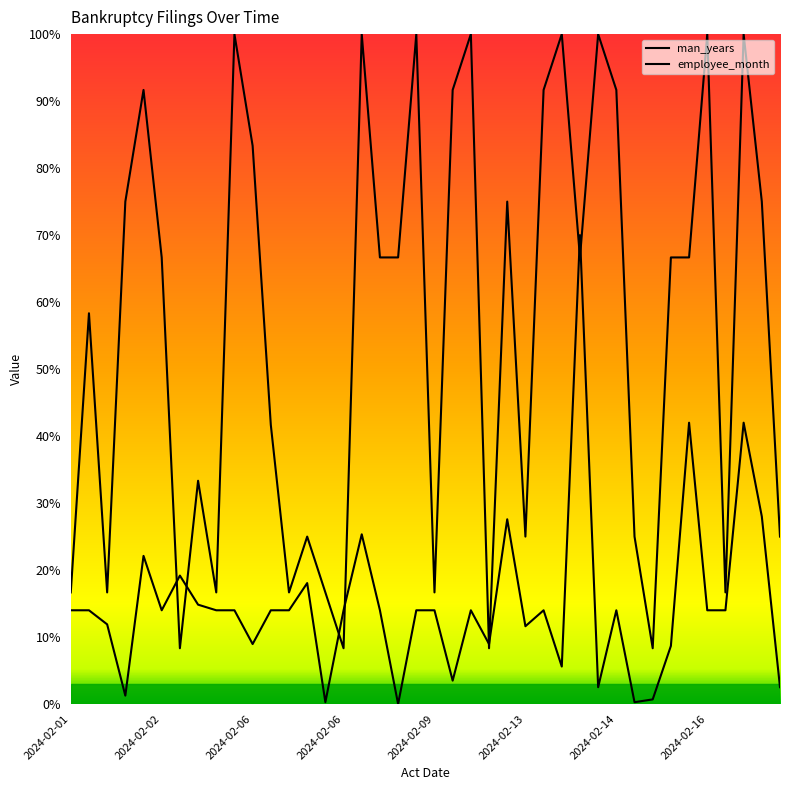

After their last crossing, which series has the higher values: employee_month or man_years?

employee_month